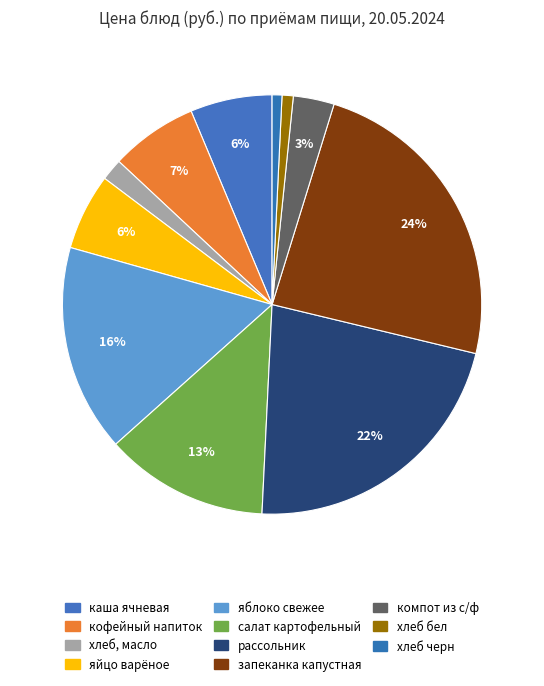

Count the number of slices in the pie.

11